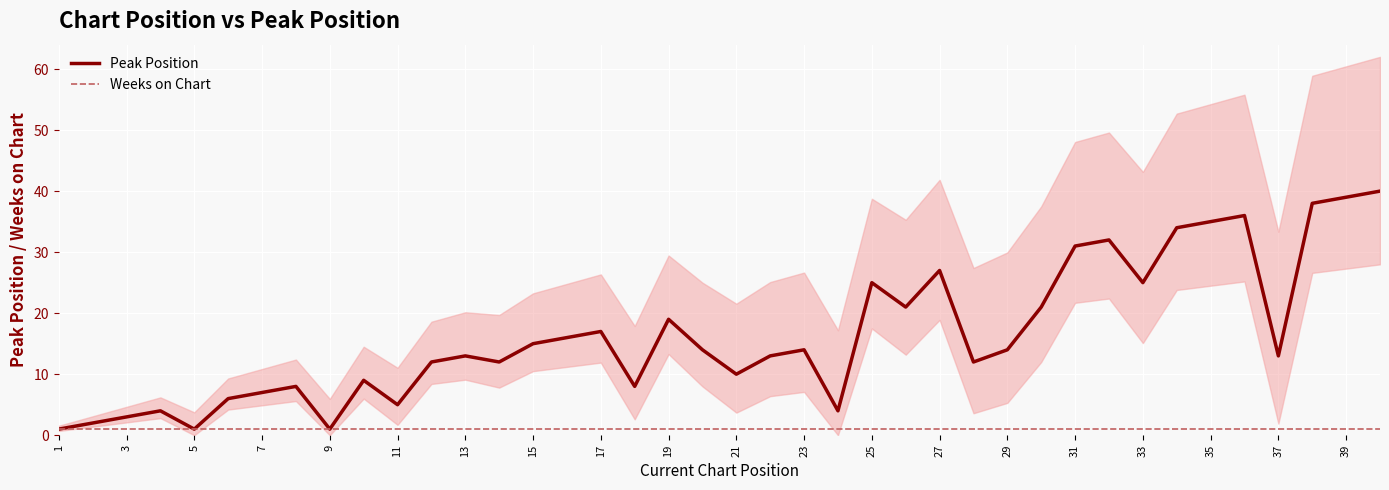

What are all the series names shown in the legend?

Peak Position, Weeks on Chart